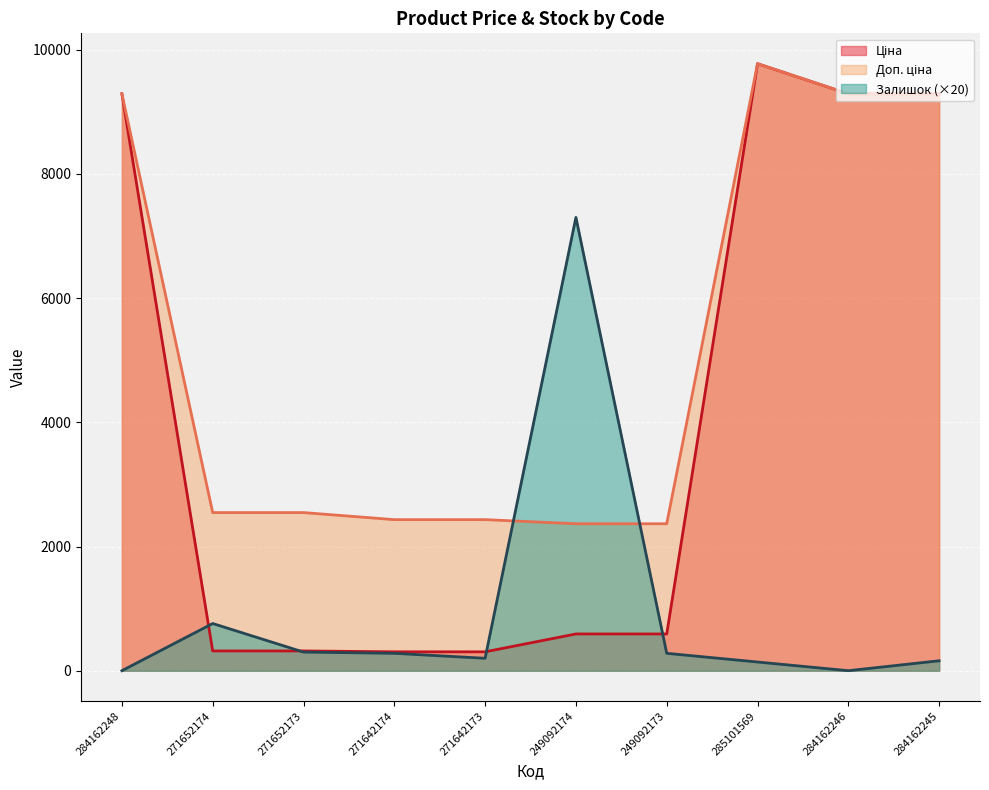

Which has a higher value, 284162246 or 271642174?

284162246